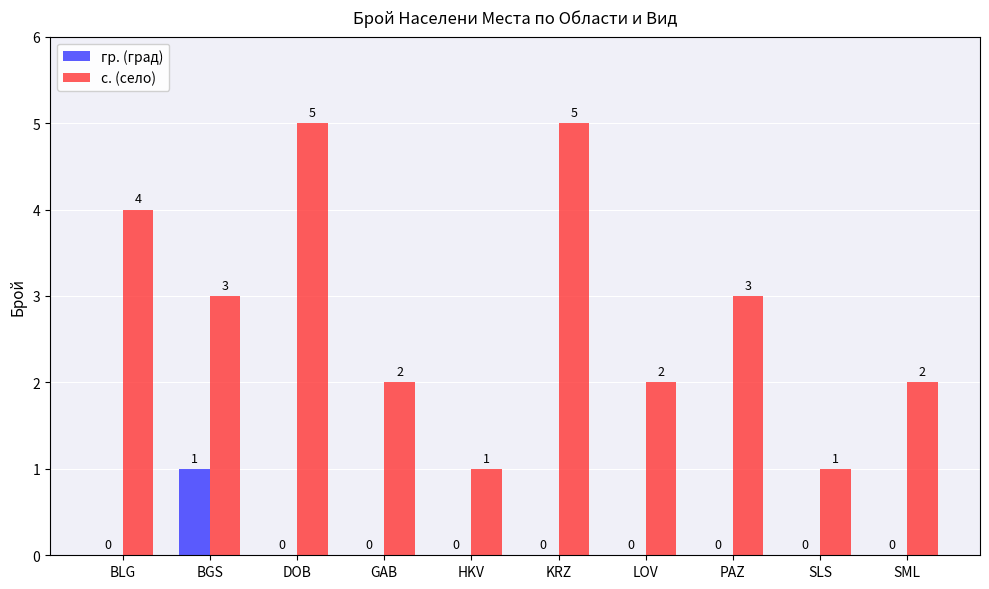

Reading right to left, list all the values displayed in this chart.

гр. (град): SML=0	SLS=0	PAZ=0	LOV=0	KRZ=0	HKV=0	GAB=0	DOB=0	BGS=1	BLG=0
с. (село): SML=2	SLS=1	PAZ=3	LOV=2	KRZ=5	HKV=1	GAB=2	DOB=5	BGS=3	BLG=4